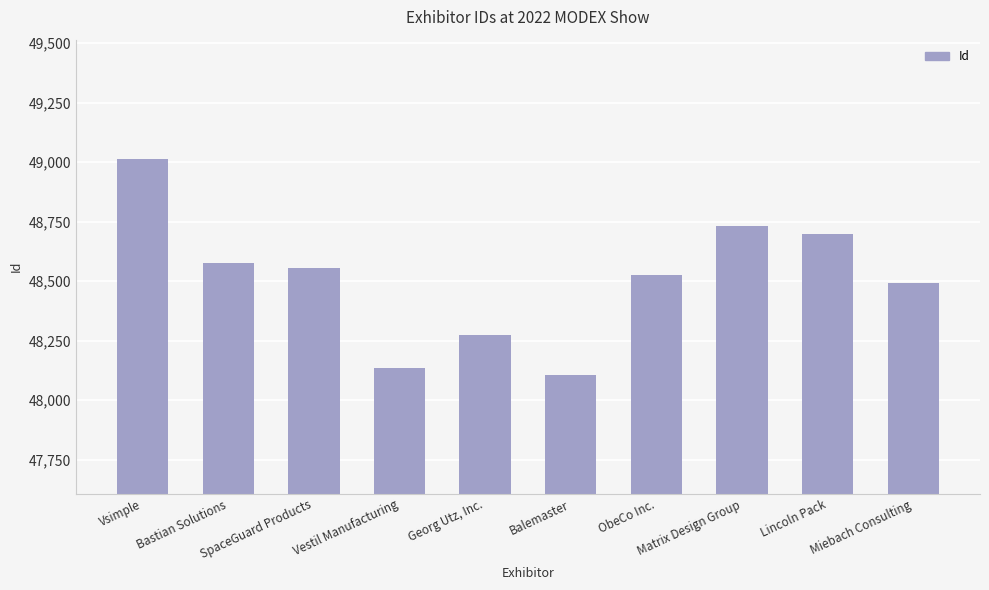

What is the approximate value at Georg Utz, Inc.?

48273